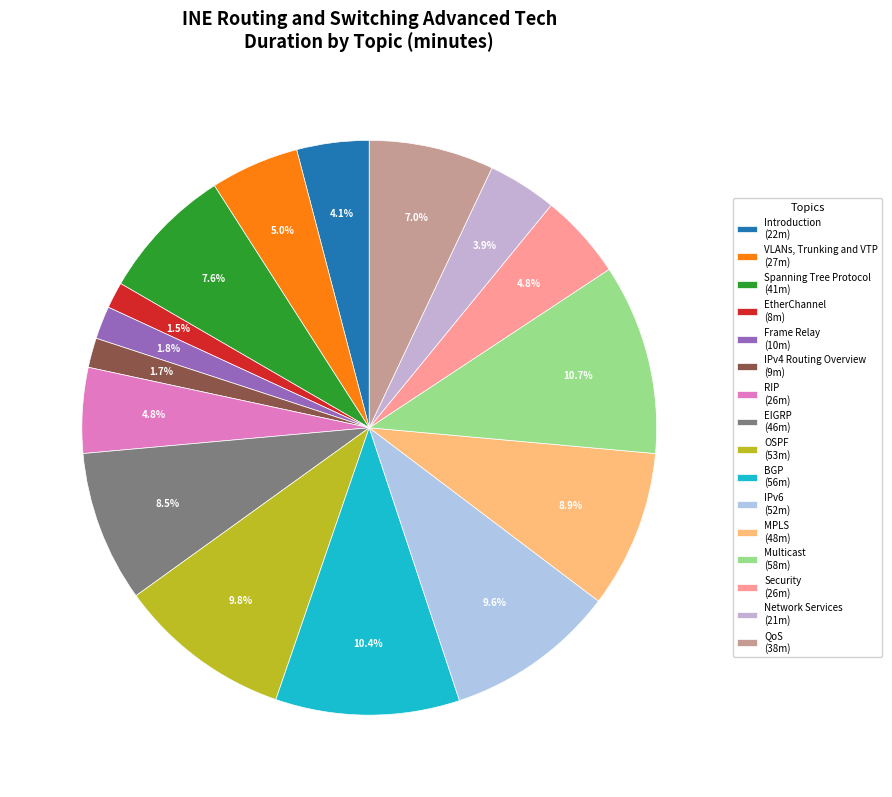

How many slices are in this pie chart?

16